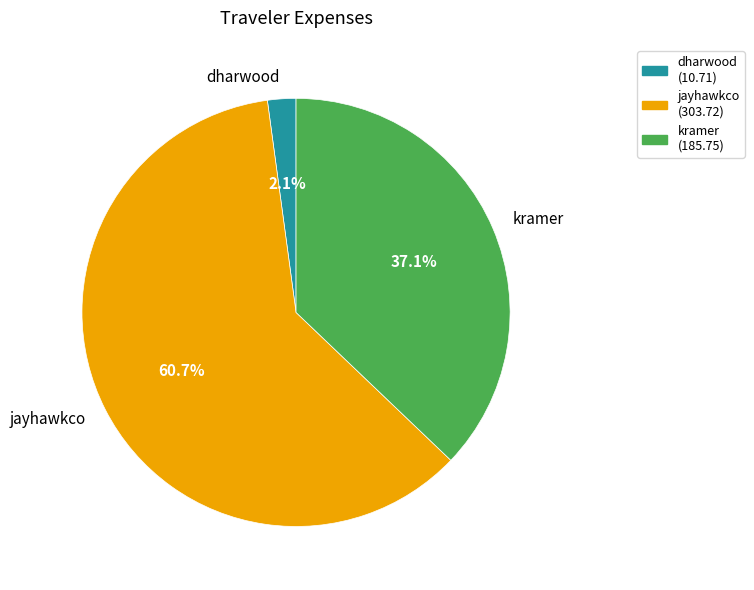

Does jayhawkco account for over 50% of the chart?

Yes